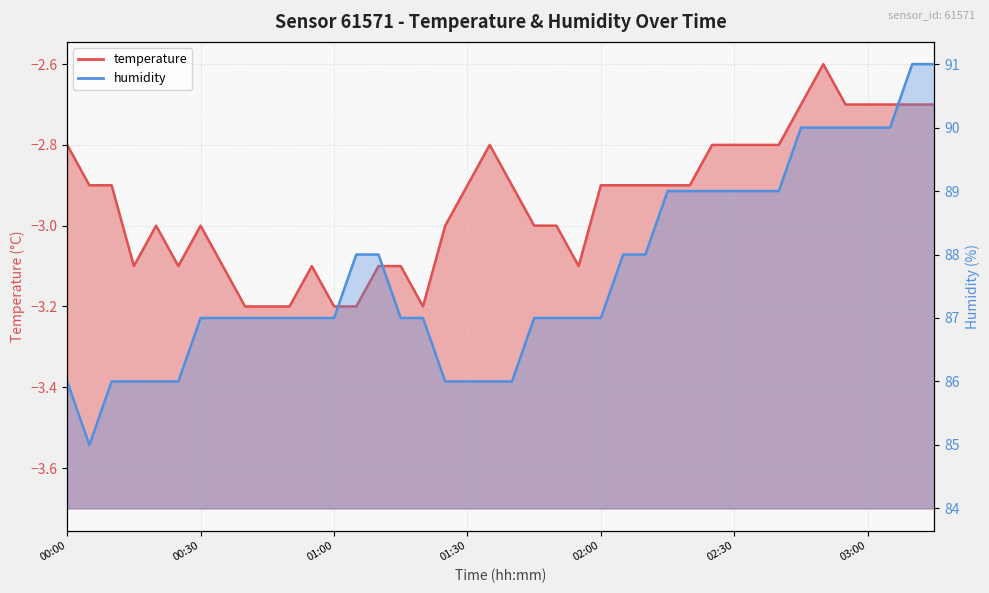

What is the label of the 31st point from the left?

02:30